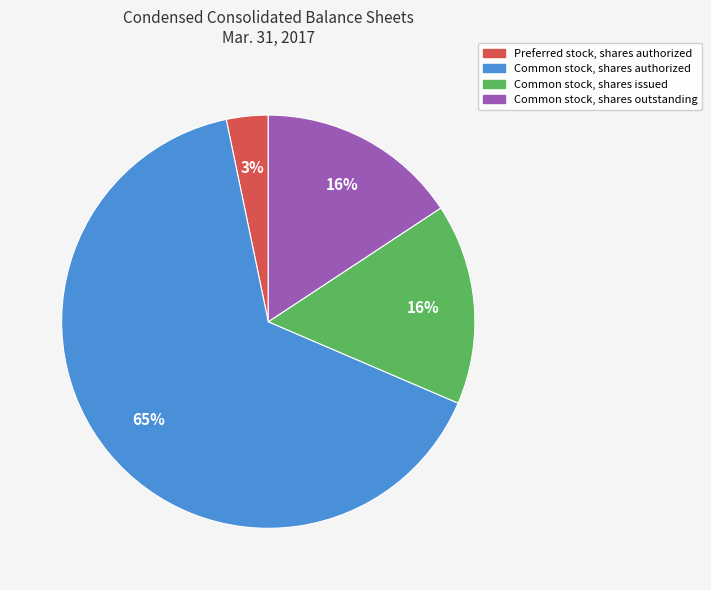

To the nearest percent, what is the average slice percentage?

25%